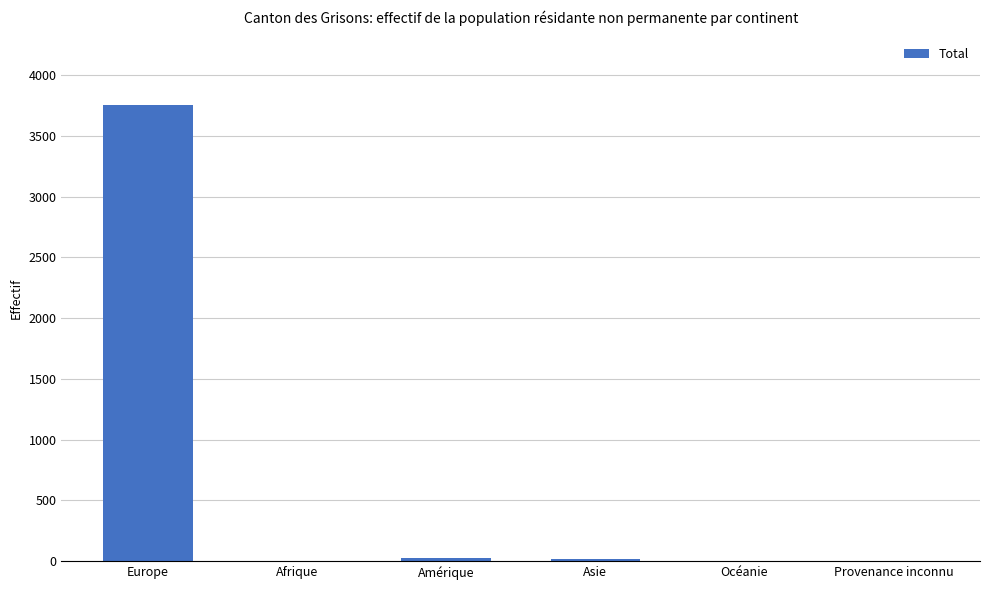

Which has a higher value, Europe or Provenance inconnu?

Europe